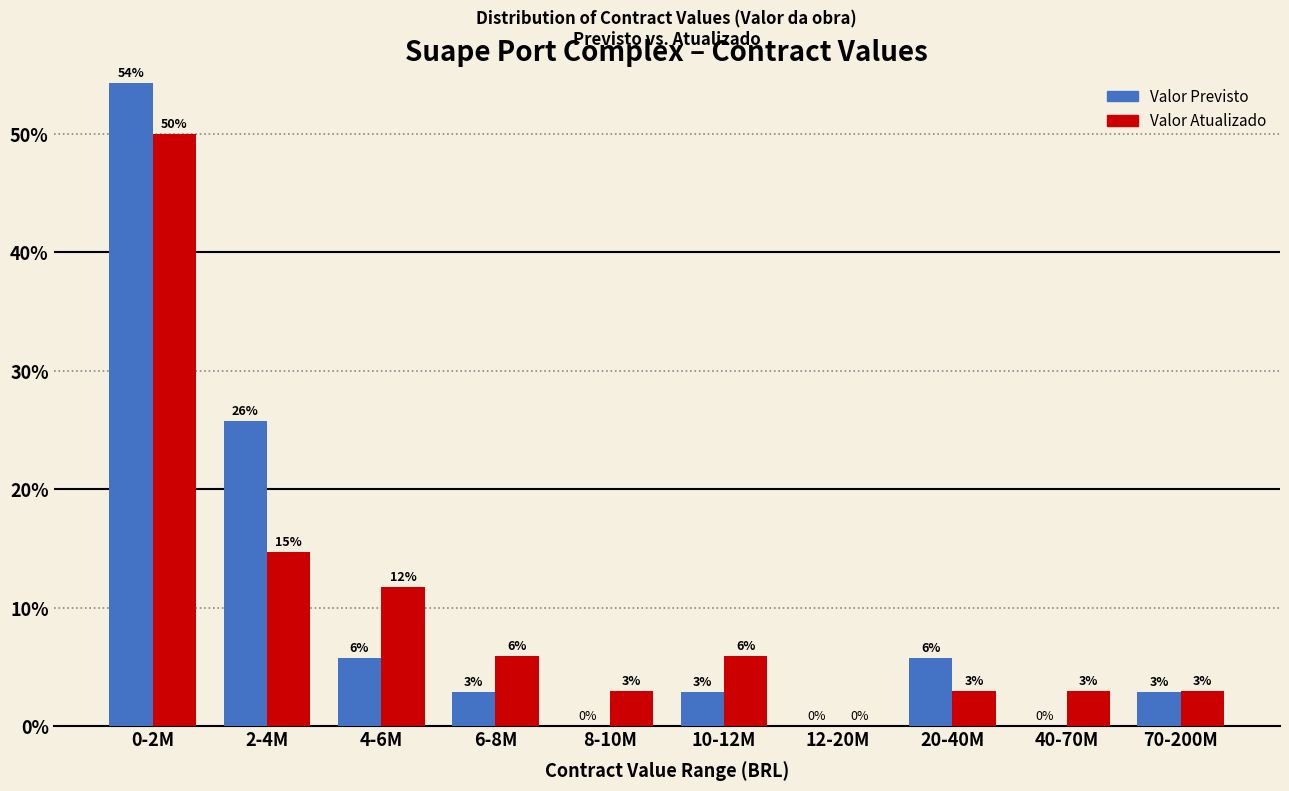

Are the bars grouped side by side (vs. stacked)?

Yes